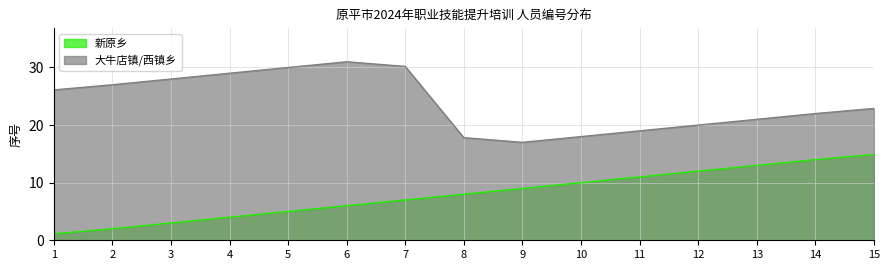

Where does the 新原乡 series first go above 8?

9